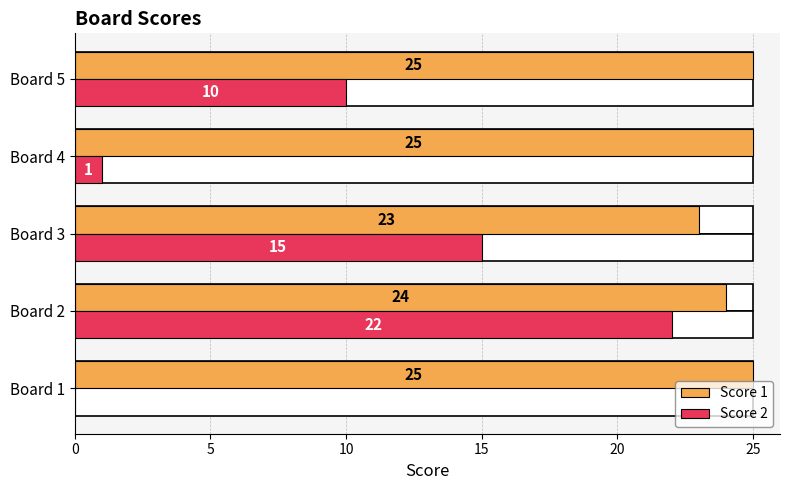

Rank the series by their maximum value, from highest to lowest.

Score 1, Score 2